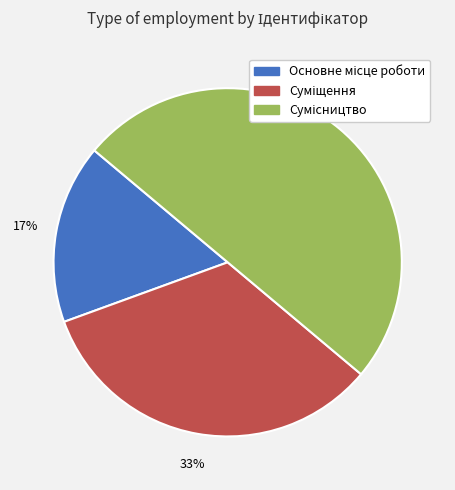

To the nearest percent, what is the difference between the largest and smallest slice percentages?

33%